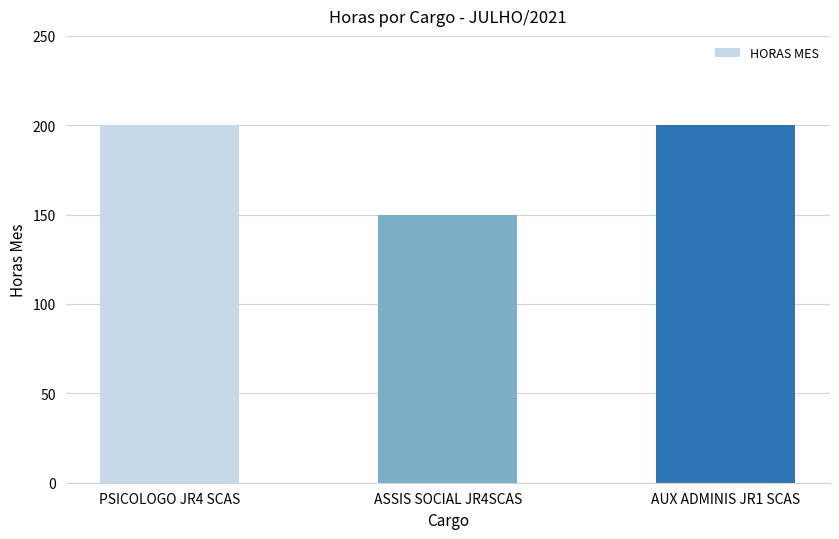

What is the value of the 3rd bar from the left?

200